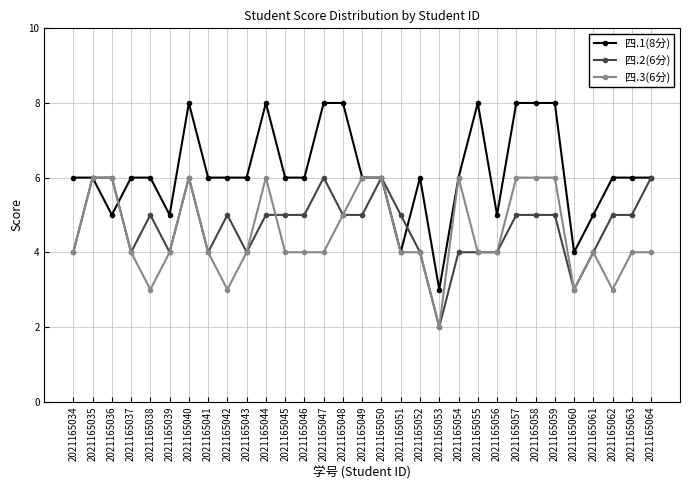

Reading left to right, extract all data points from this chart.

四.1(8分): 2021165034=6	2021165035=6	2021165036=5	2021165037=6	2021165038=6	2021165039=5	2021165040=8	2021165041=6	2021165042=6	2021165043=6	2021165044=8	2021165045=6	2021165046=6	2021165047=8	2021165048=8	2021165049=6	2021165050=6	2021165051=4	2021165052=6	2021165053=3	2021165054=6	2021165055=8	2021165056=5	2021165057=8	2021165058=8	2021165059=8	2021165060=4	2021165061=5	2021165062=6	2021165063=6	2021165064=6
四.2(6分): 2021165034=4	2021165035=6	2021165036=6	2021165037=4	2021165038=5	2021165039=4	2021165040=6	2021165041=4	2021165042=5	2021165043=4	2021165044=5	2021165045=5	2021165046=5	2021165047=6	2021165048=5	2021165049=5	2021165050=6	2021165051=5	2021165052=4	2021165053=2	2021165054=4	2021165055=4	2021165056=4	2021165057=5	2021165058=5	2021165059=5	2021165060=3	2021165061=4	2021165062=5	2021165063=5	2021165064=6
四.3(6分): 2021165034=4	2021165035=6	2021165036=6	2021165037=4	2021165038=3	2021165039=4	2021165040=6	2021165041=4	2021165042=3	2021165043=4	2021165044=6	2021165045=4	2021165046=4	2021165047=4	2021165048=5	2021165049=6	2021165050=6	2021165051=4	2021165052=4	2021165053=2	2021165054=6	2021165055=4	2021165056=4	2021165057=6	2021165058=6	2021165059=6	2021165060=3	2021165061=4	2021165062=3	2021165063=4	2021165064=4